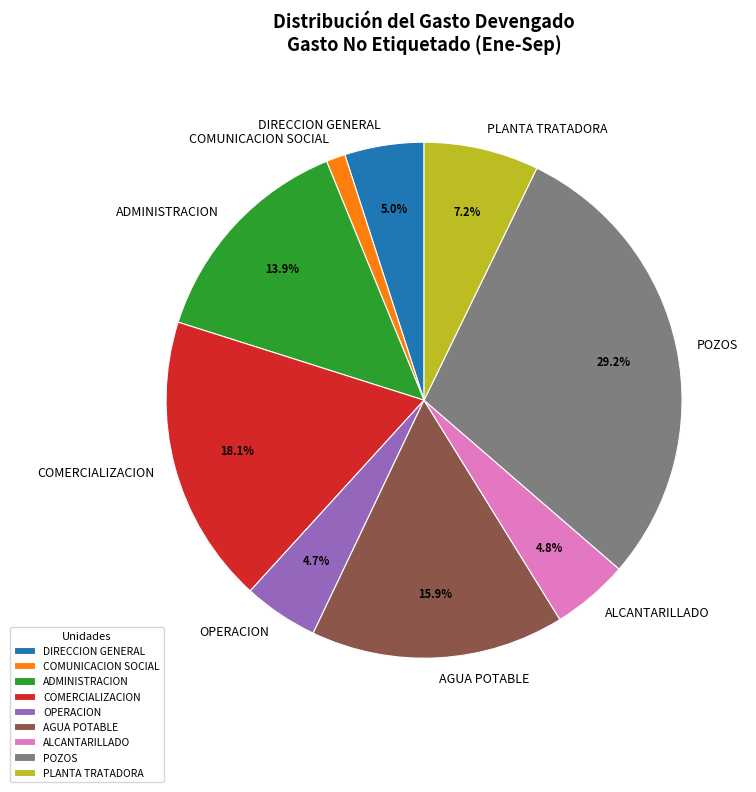

To the nearest percent, what is the combined percentage of COMERCIALIZACION and ADMINISTRACION?

32%